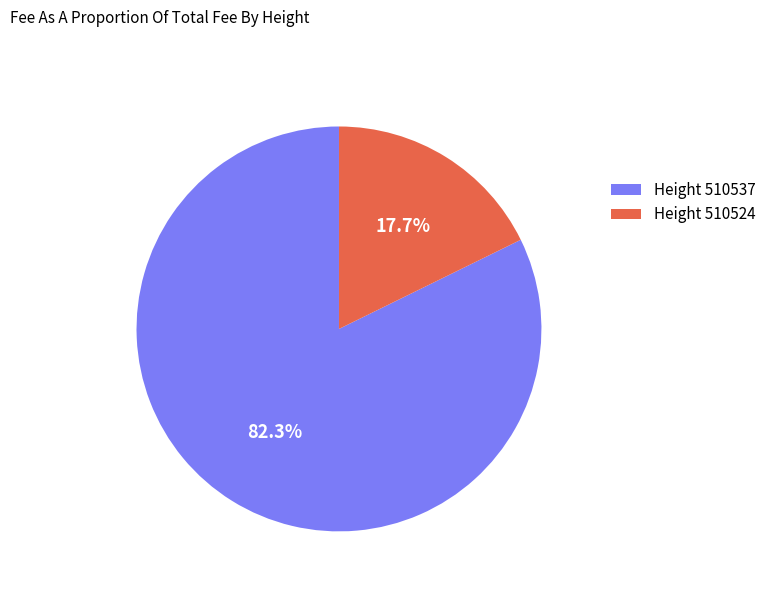

Rank the categories by value from lowest to highest.

Height 510524, Height 510537